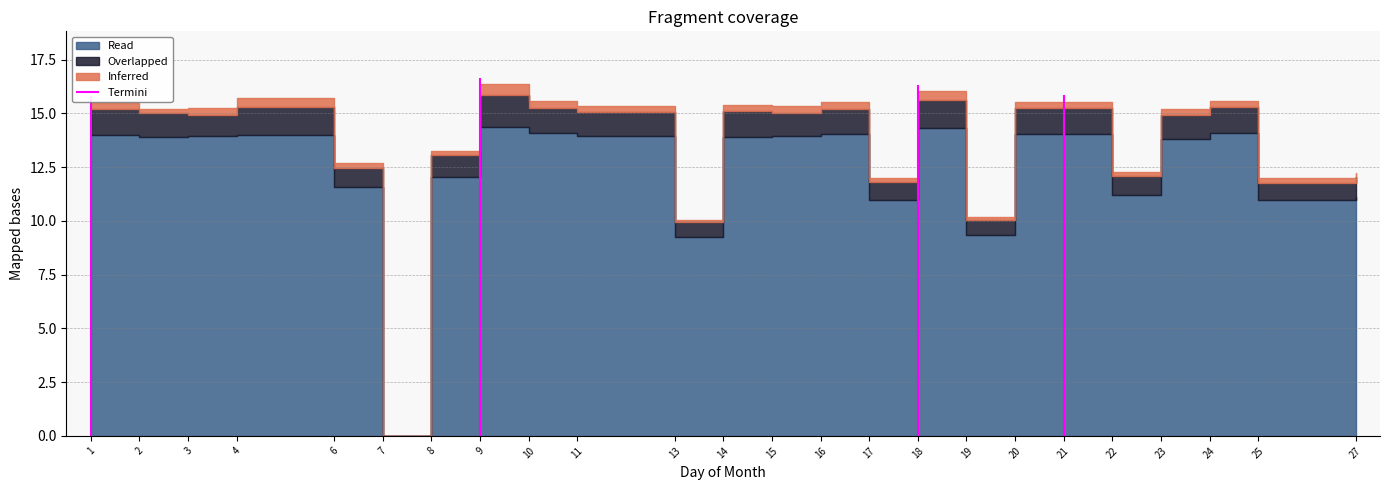

How many data points does each series have?

24